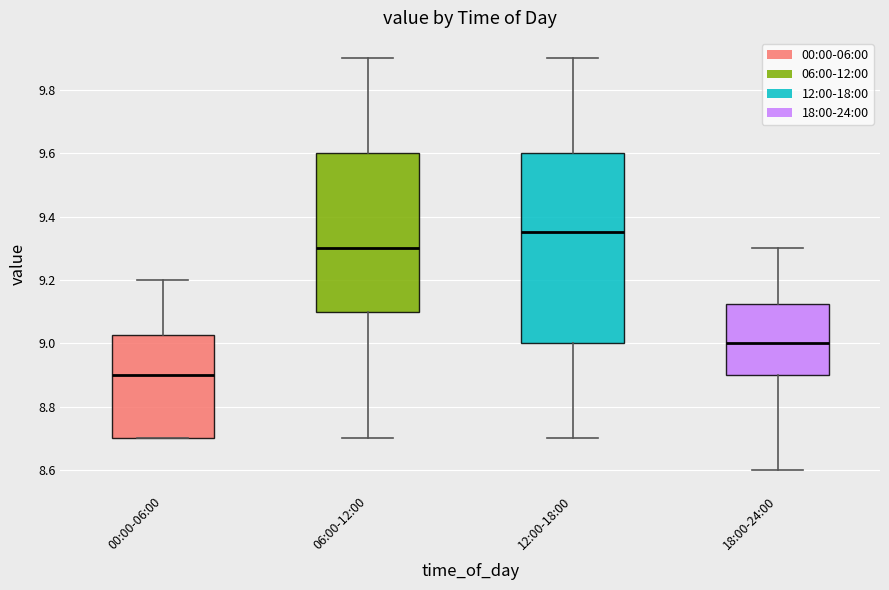

Reading left to right, read every box against the y-axis: the position of its median line, the range the box covers, and the ends of its whiskers. The values are not printed on the chart, so give them approximately, as read against the axis.

00:00-06:00: median 8.90, box 8.70 to 9.02, whiskers 8.70 to 9.20
06:00-12:00: median 9.30, box 9.10 to 9.60, whiskers 8.70 to 9.90
12:00-18:00: median 9.36, box 9.00 to 9.60, whiskers 8.70 to 9.90
18:00-24:00: median 9.00, box 8.90 to 9.12, whiskers 8.60 to 9.30